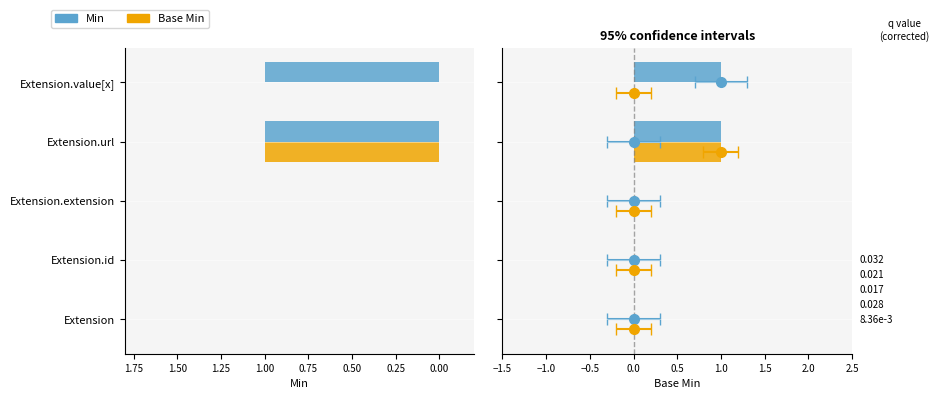

Between Extension.value[x] and Extension, which is larger?

Extension.value[x]